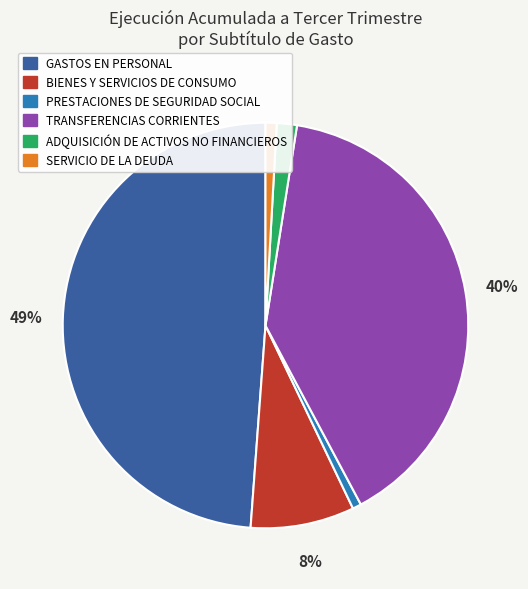

Is the sum of GASTOS EN PERSONAL and BIENES Y SERVICIOS DE CONSUMO greater than half?

Yes